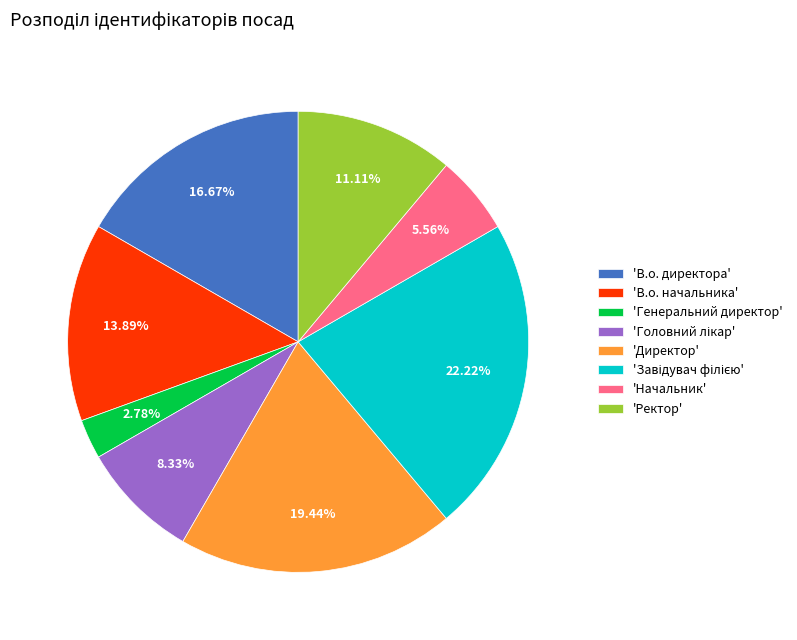

Is the sum of 'Директор' and 'В.о. директора' greater than half?

No